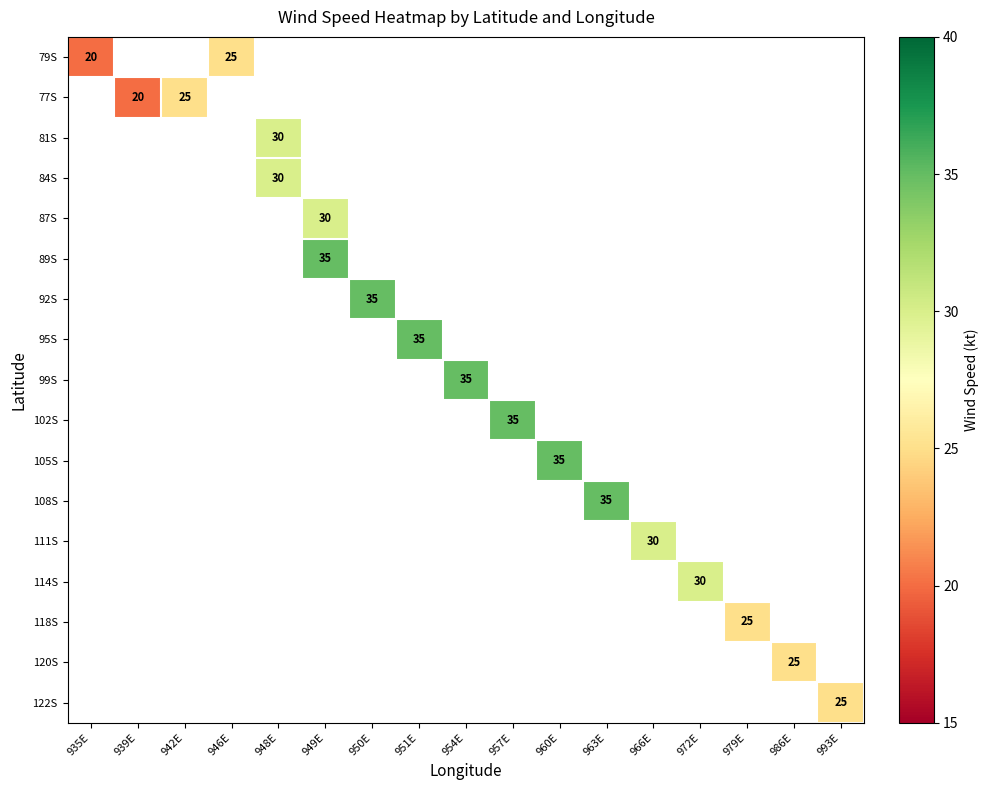

The value of 79S at 946E is 25. True or false?

True